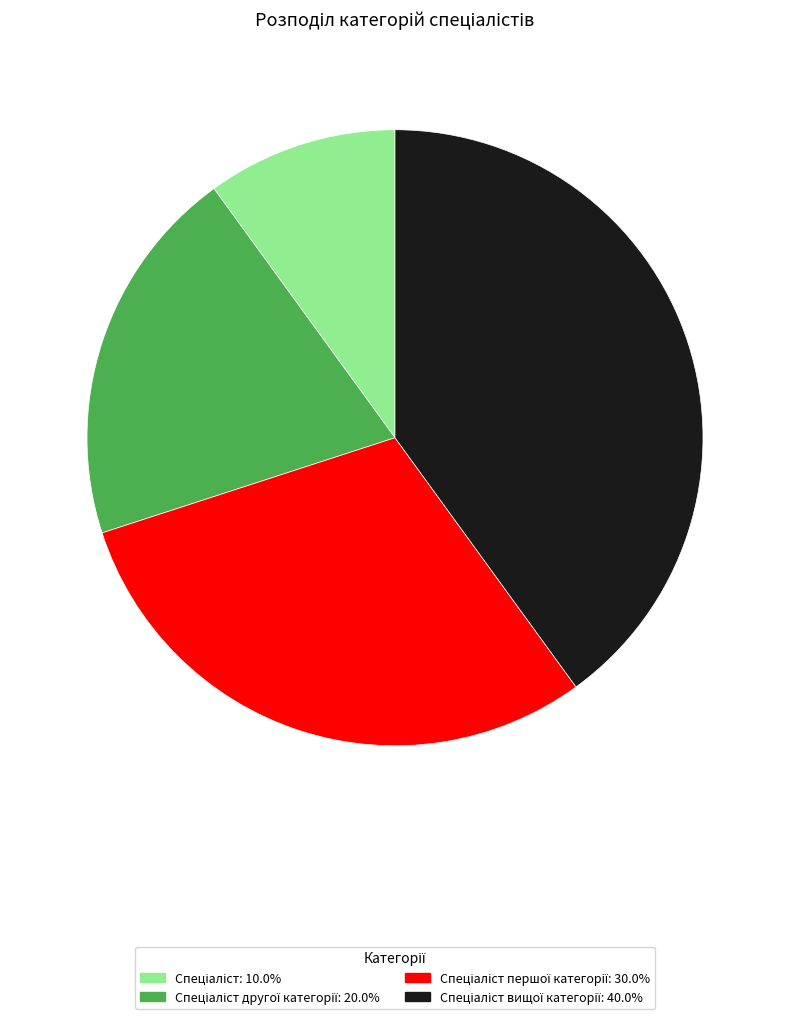

How many segments does this pie chart have?

4